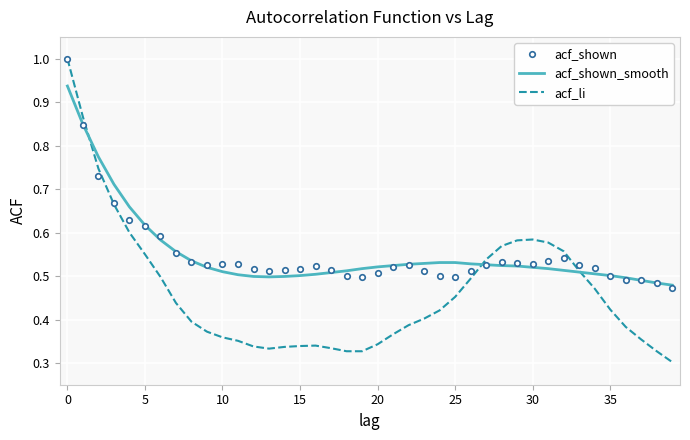

What is the highest value of the acf_shown series?

1.0